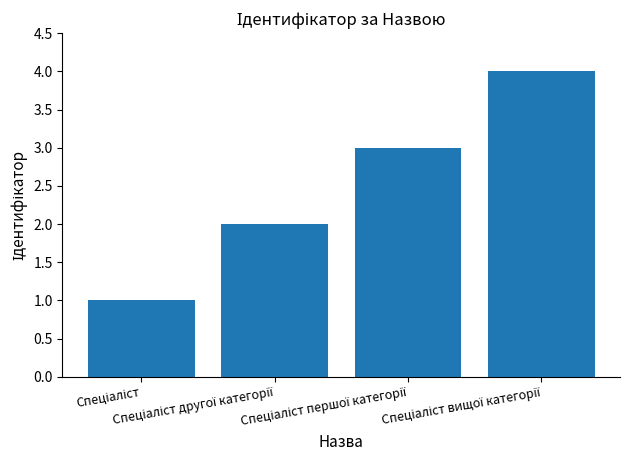

What is the sum of all values?

10